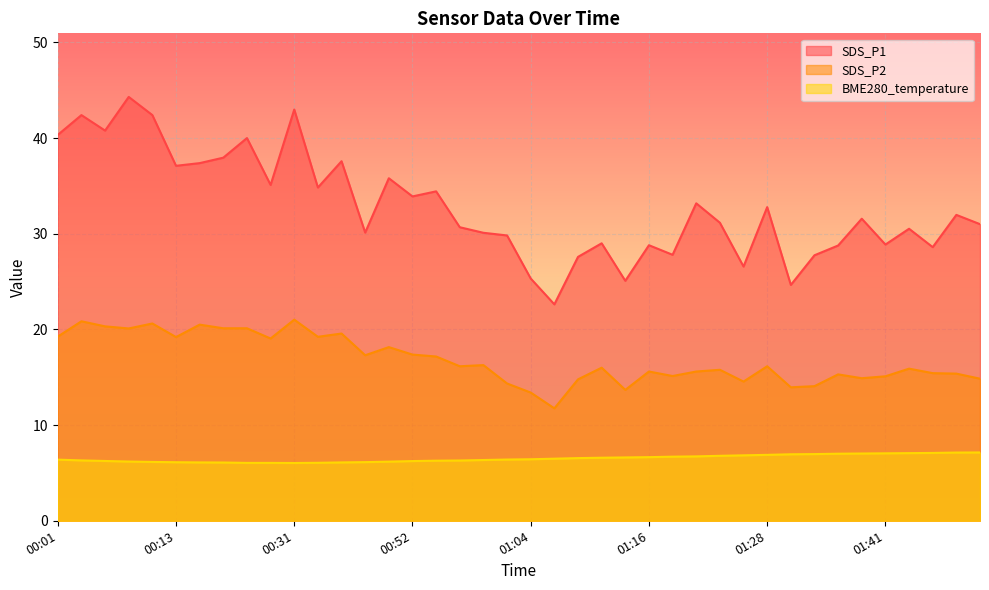

The SDS_P1 series shows 11.1 at 00:39. True or false?

False